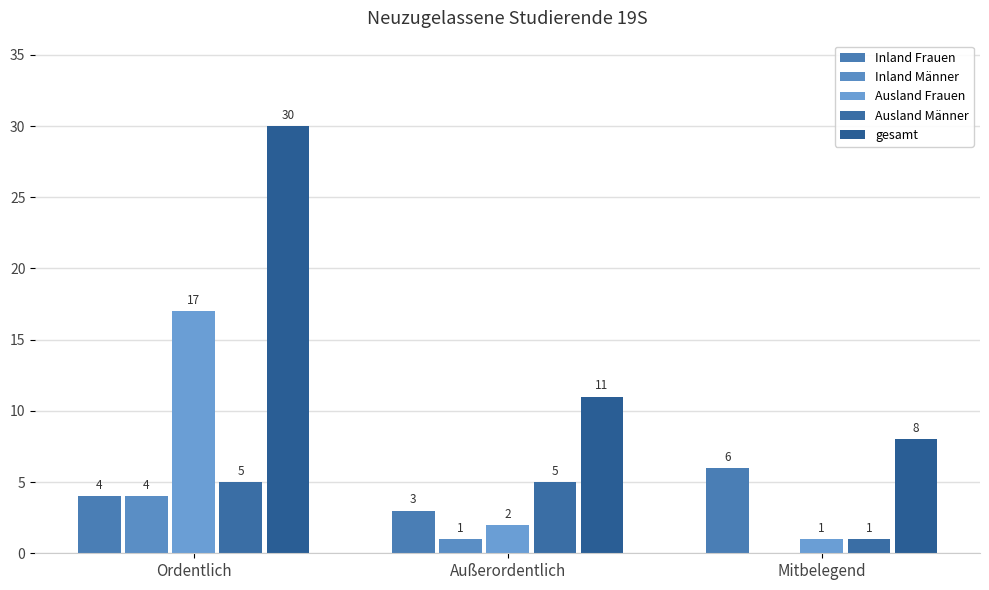

How many distinct data groups are displayed?

5